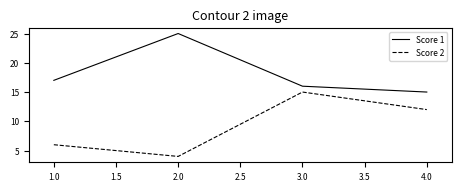

Reading left to right, what are all the values shown in this chart?

Score 1: 17	25	16	15
Score 2: 6	4	15	12